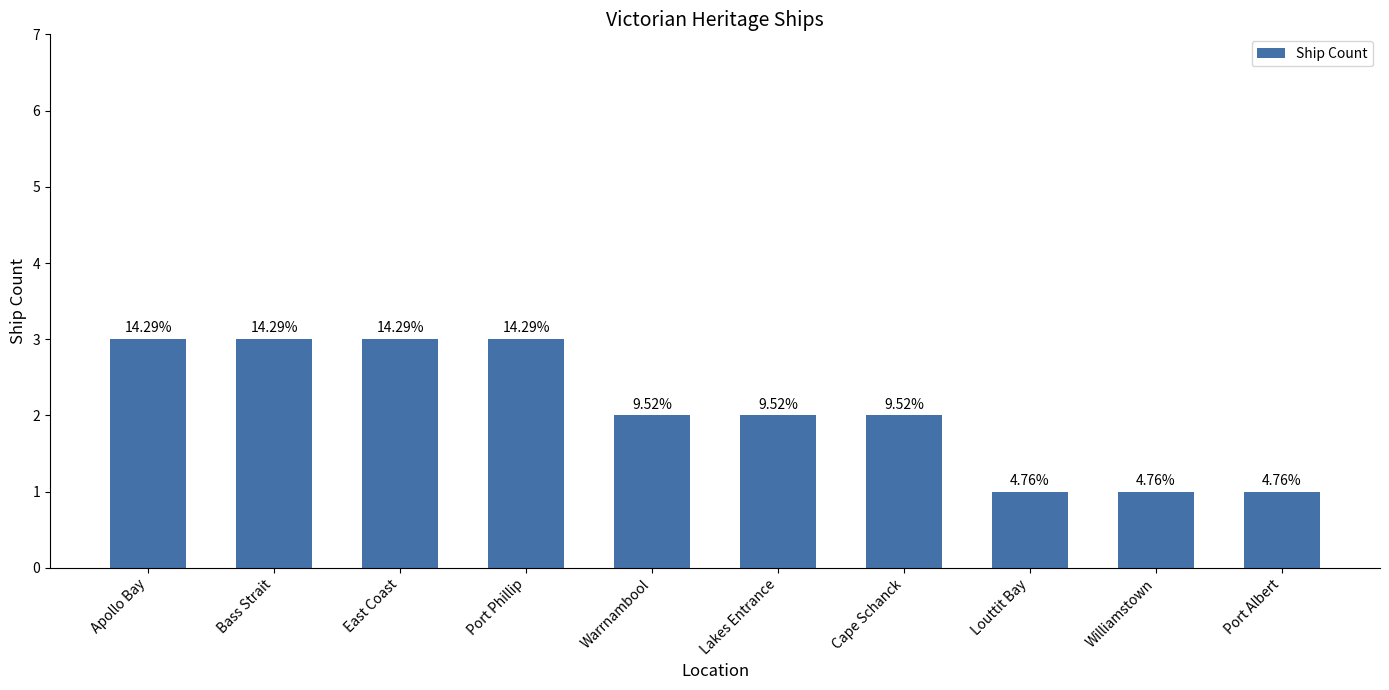

How many bars are there in total?

10